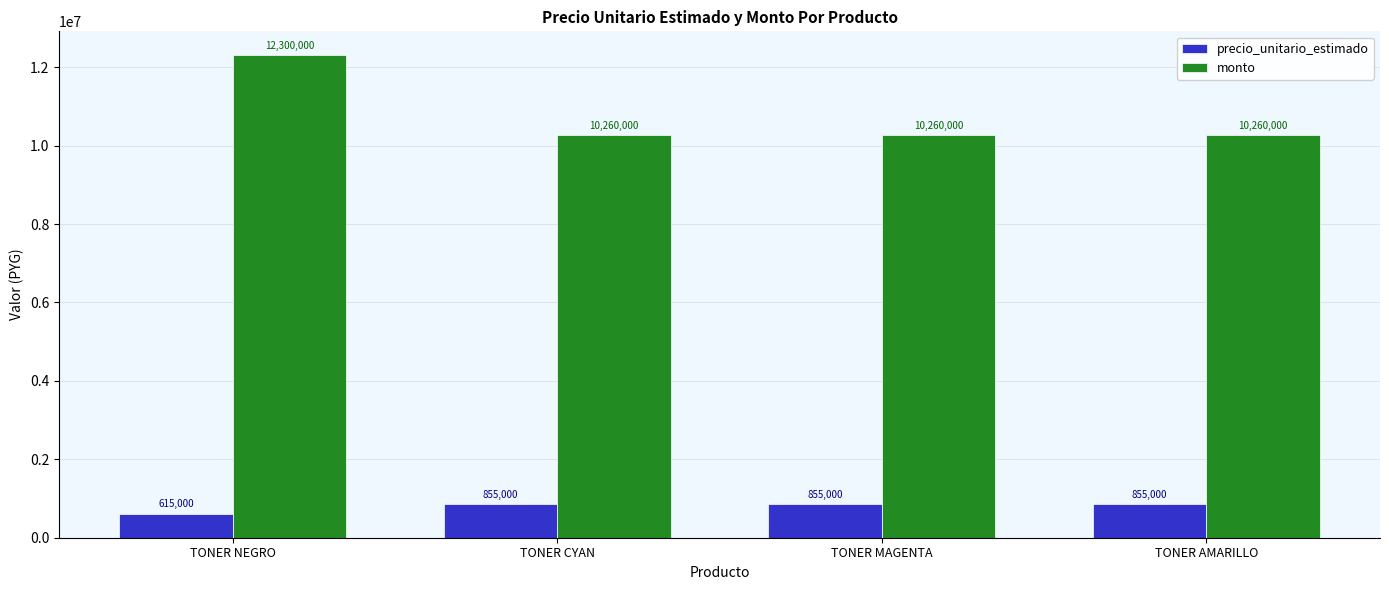

Which series has the widest spread of values?

monto